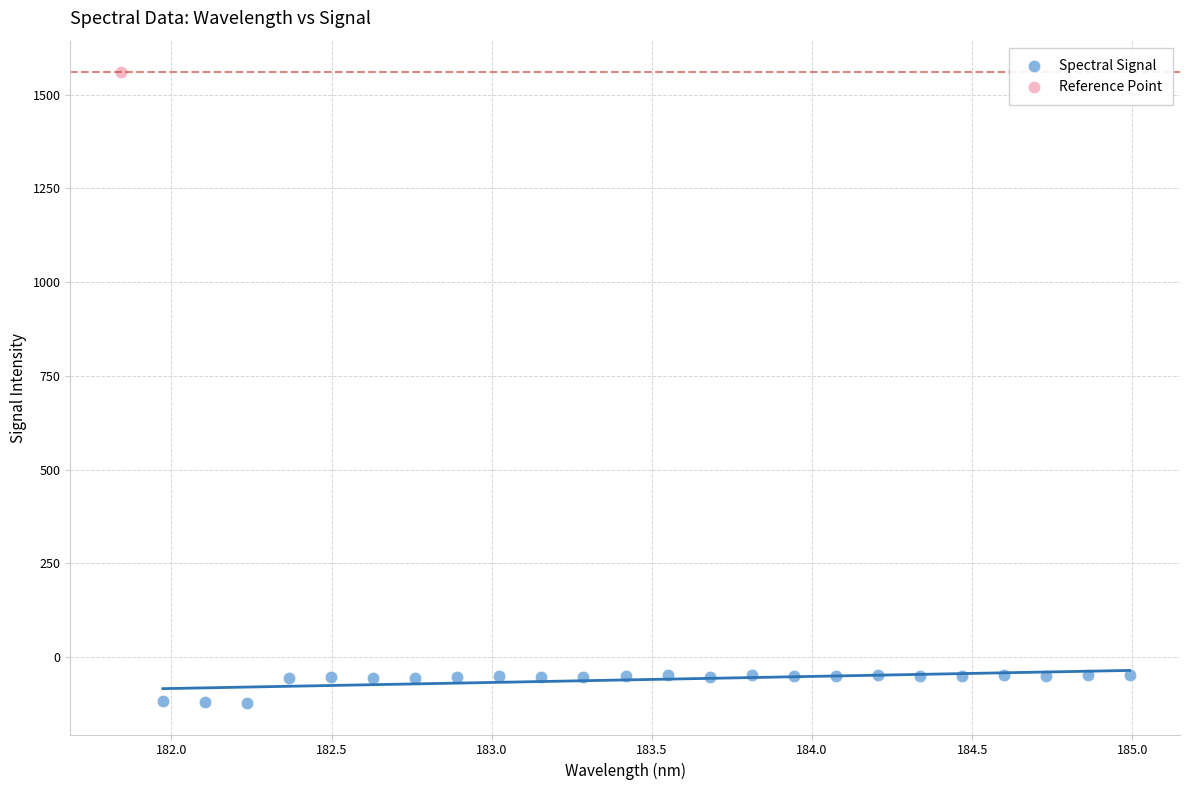

What are all the series names shown in the legend?

Spectral Signal, Reference Point